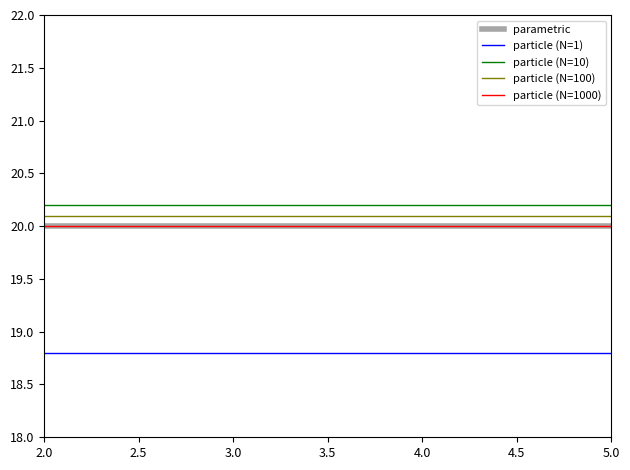

Which series has the widest spread of values?

parametric